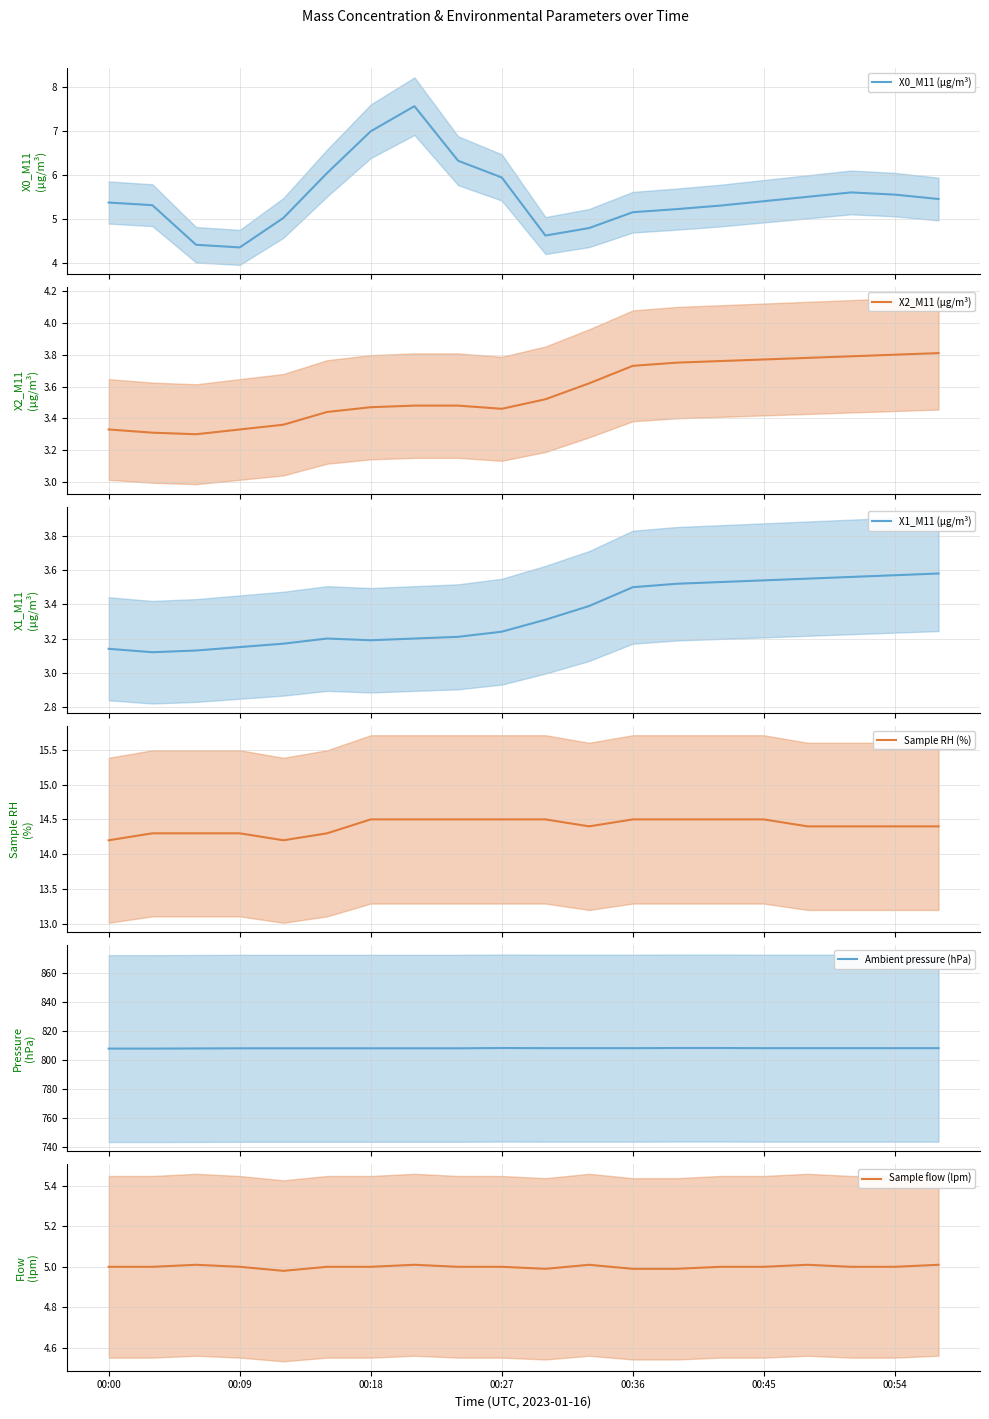

How many values in the Ambient pressure (hPa) series are below 808?

3